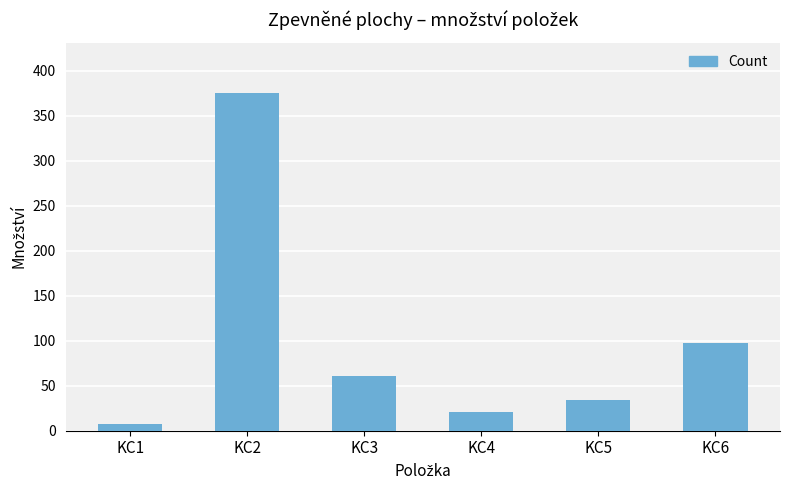

Where does the data first go above 61?

KC2